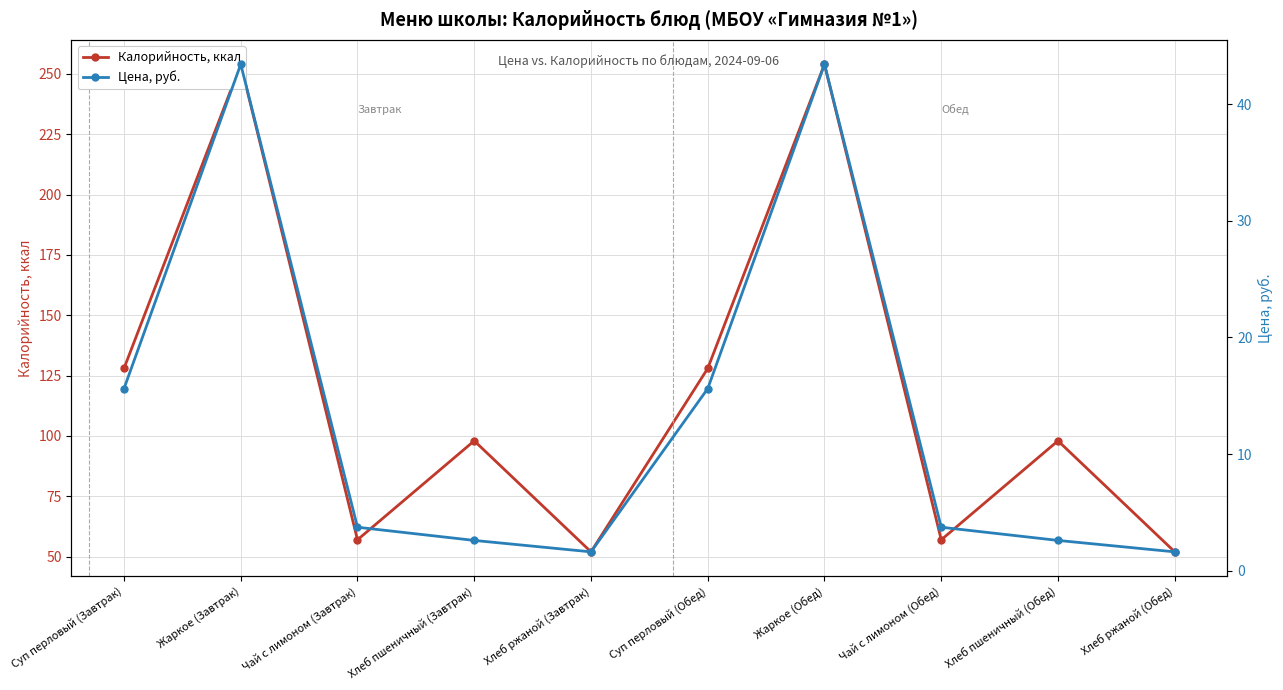

Reading left to right, transcribe all the data shown in this chart.

Калорийность, ккал: 128.0	254.0	57.0	98.0	52.0	128.0	254.0	57.0	98.0	52.0
Цена, руб.: 15.6	43.4	3.7	2.6	1.6	15.6	43.4	3.7	2.6	1.6